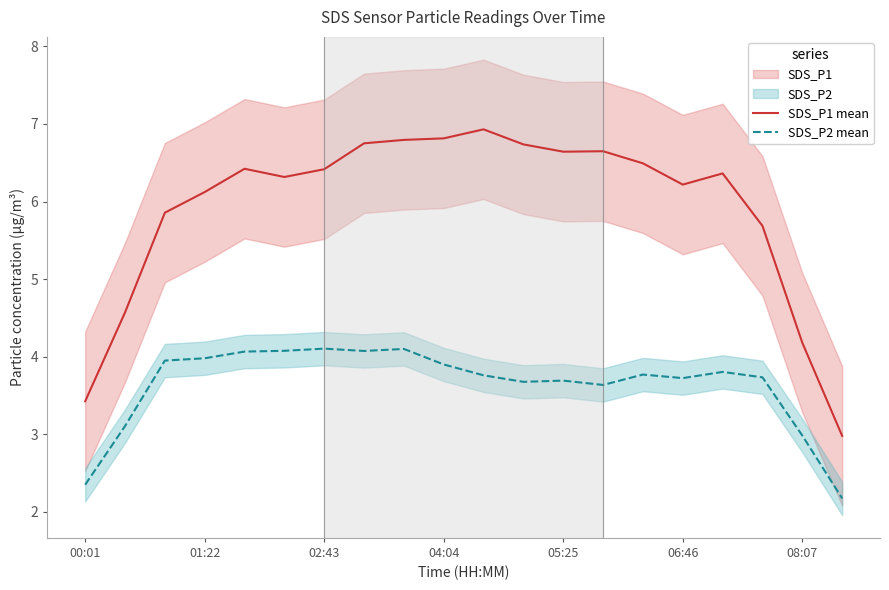

What is the sum of the SDS_P1 mean values at 06:46 and 08:07?

10.4